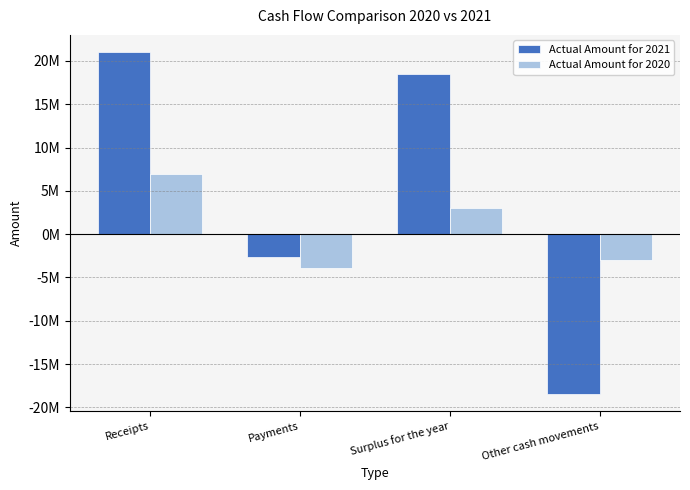

What are all the series names shown in the legend?

Actual Amount for 2021, Actual Amount for 2020